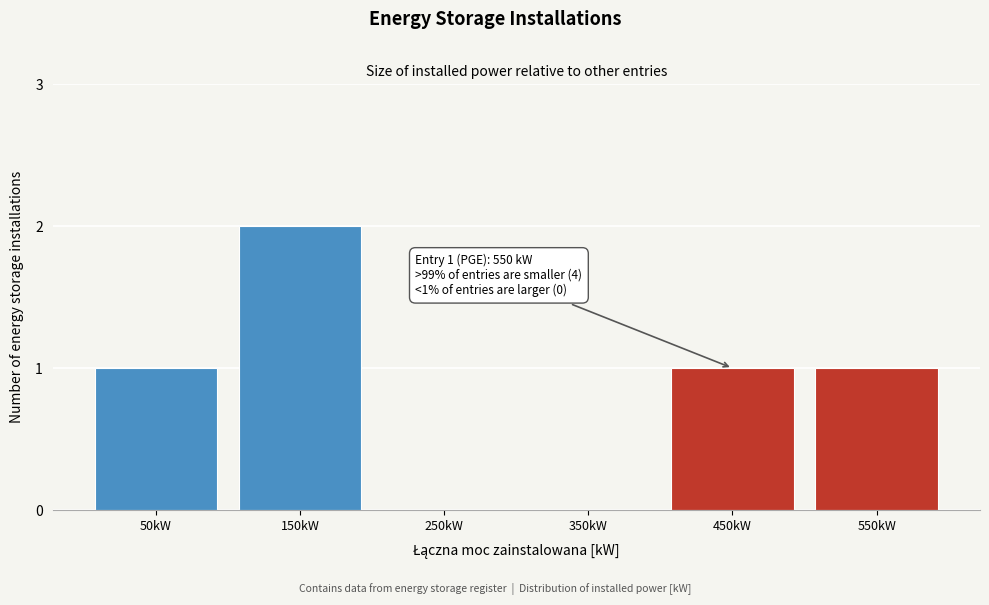

Reading left to right, what are all the values shown in this chart?

50kW=1	150kW=2	250kW=0	350kW=0	450kW=1	550kW=1